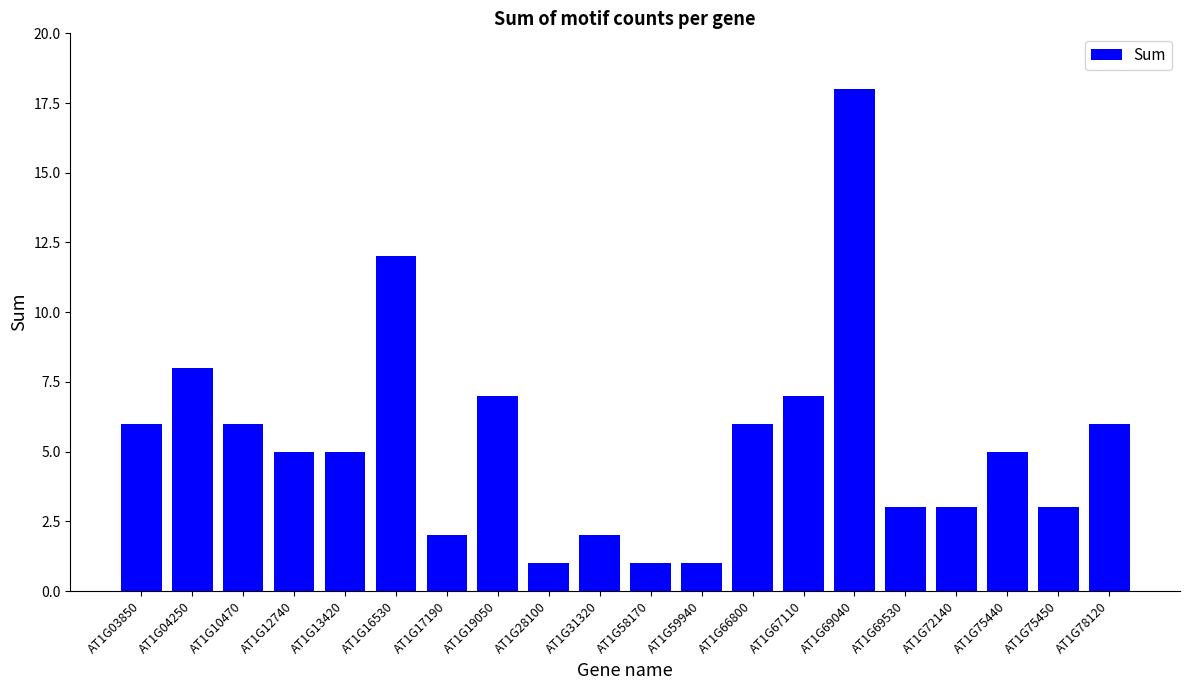

What is the change in value from AT1G69040 to AT1G75450?

-15